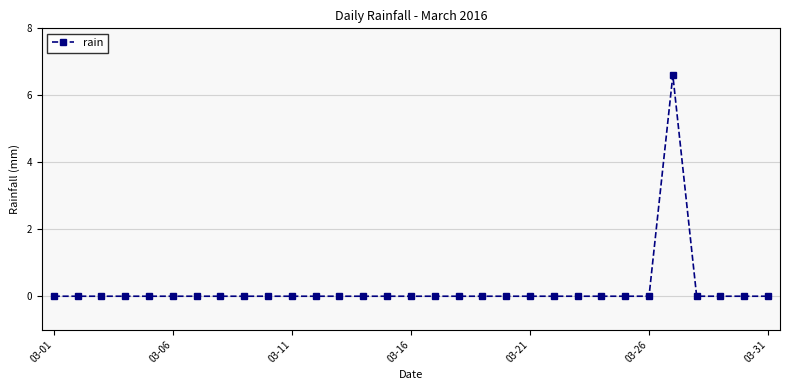

What is the difference between the maximum and minimum values?

6.6